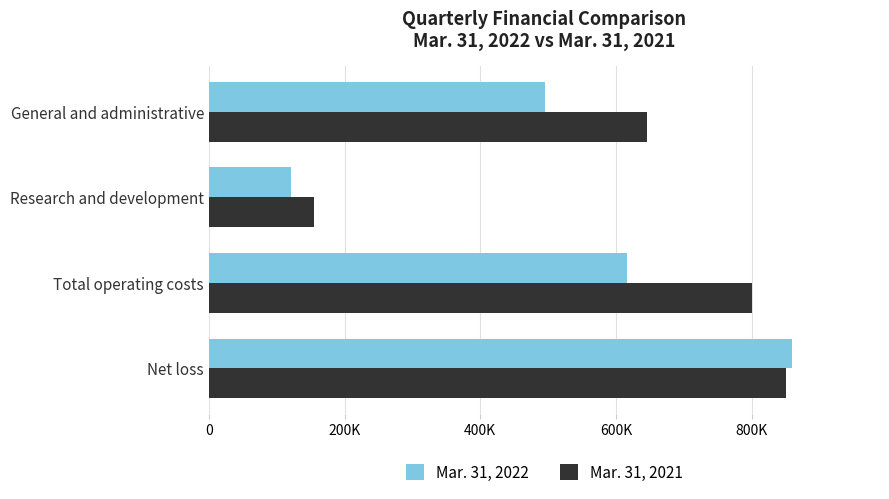

What are all the series names shown in the legend?

Mar. 31, 2022, Mar. 31, 2021